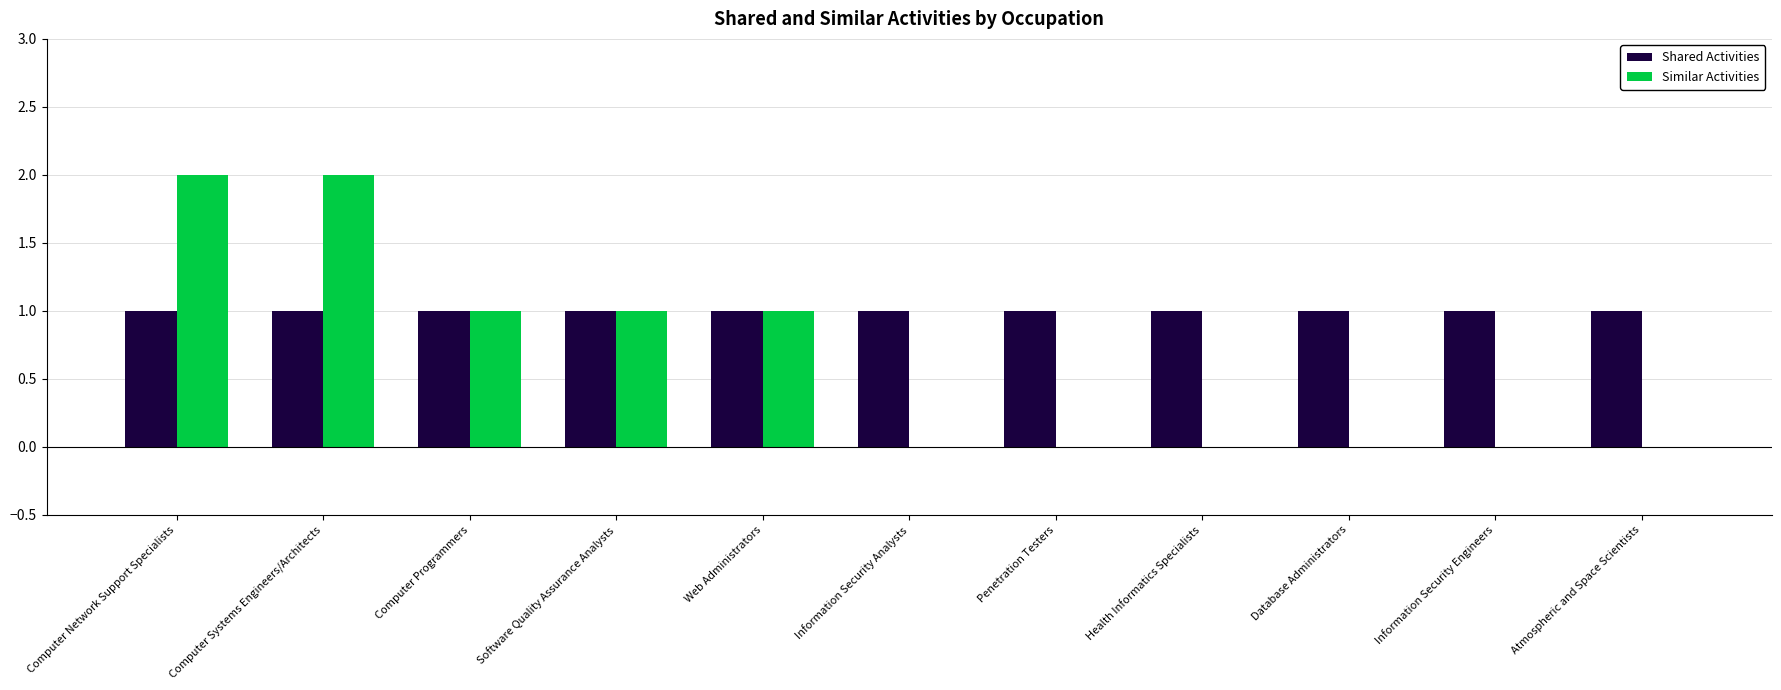

Reading right to left, transcribe all the data shown in this chart.

Shared Activities: Atmospheric and Space Scientists=1	Information Security Engineers=1	Database Administrators=1	Health Informatics Specialists=1	Penetration Testers=1	Information Security Analysts=1	Web Administrators=1	Software Quality Assurance Analysts=1	Computer Programmers=1	Computer Systems Engineers/Architects=1	Computer Network Support Specialists=1
Similar Activities: Atmospheric and Space Scientists=0	Information Security Engineers=0	Database Administrators=0	Health Informatics Specialists=0	Penetration Testers=0	Information Security Analysts=0	Web Administrators=1	Software Quality Assurance Analysts=1	Computer Programmers=1	Computer Systems Engineers/Architects=2	Computer Network Support Specialists=2